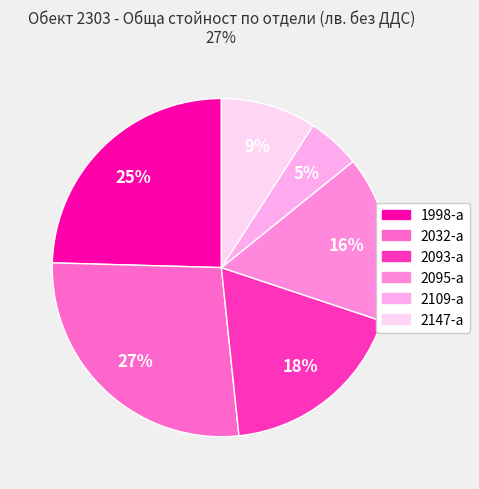

The 1998-а slice represents 16% of the pie. True or false?

False